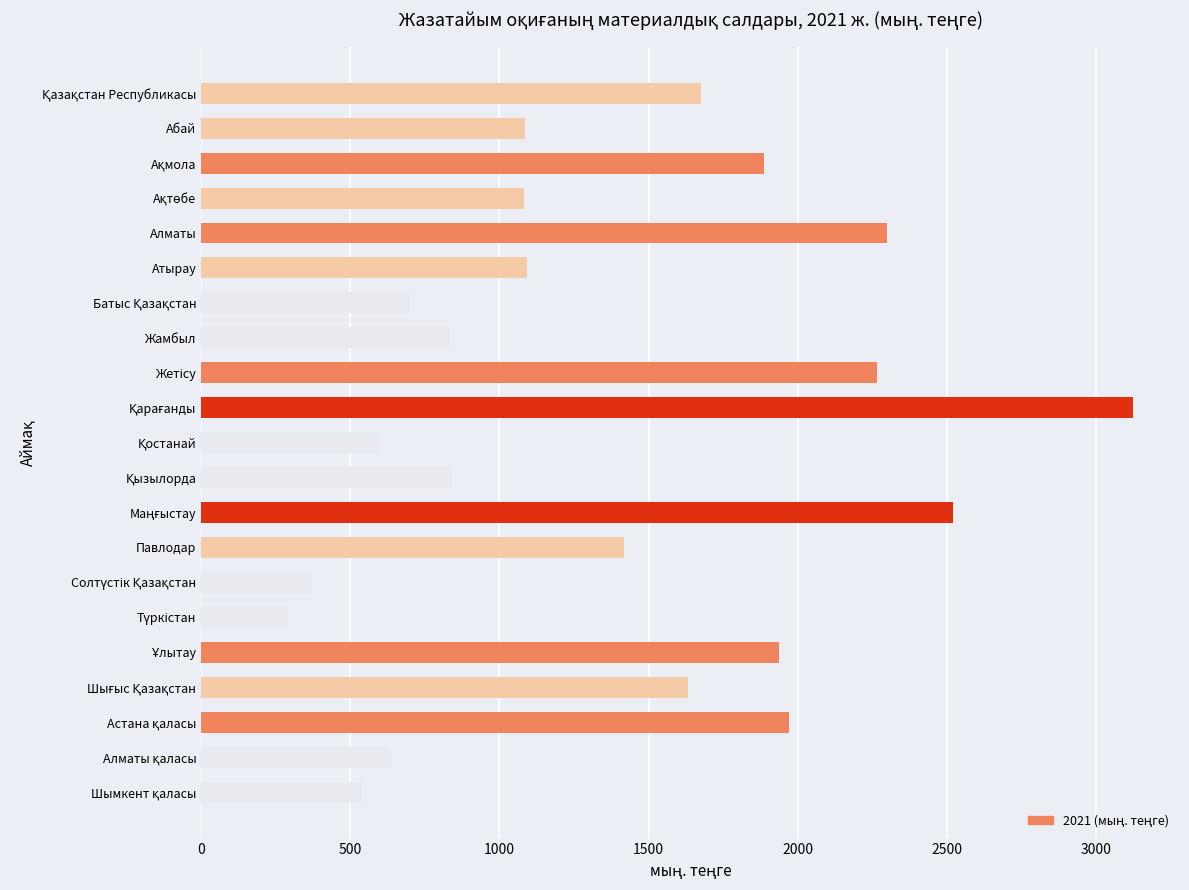

The value at Алматы is 3609.4. True or false?

False